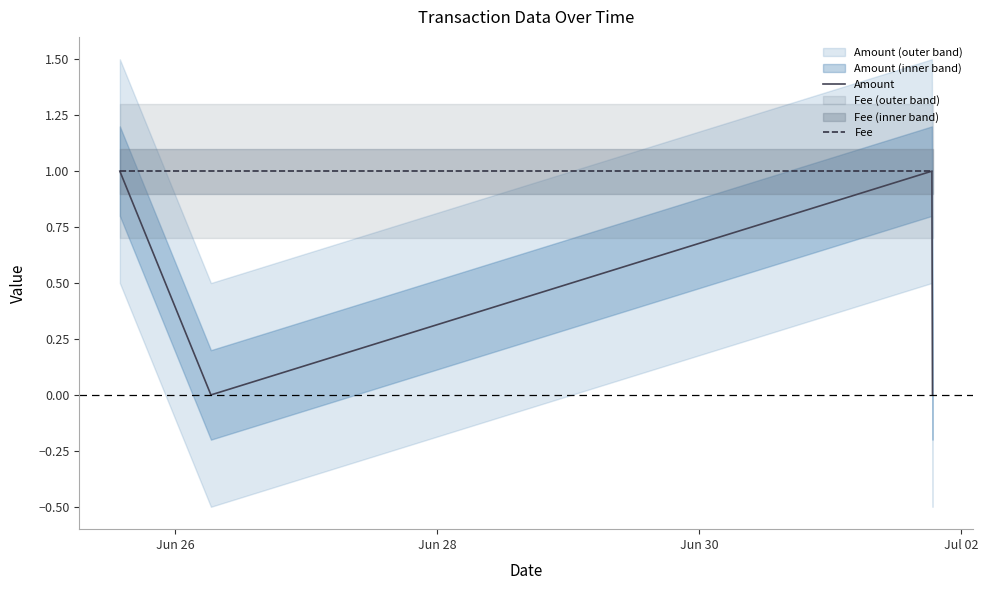

Rank the categories by Fee value from highest to lowest.

Jun 26, Jun 28, Jun 30, Jul 02